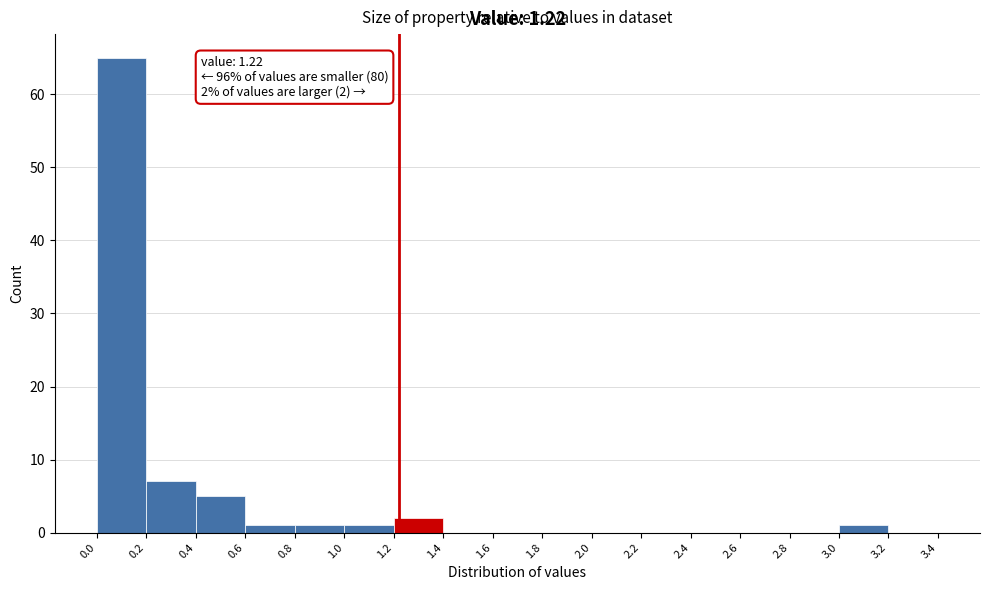

Over which range of the x-axis is the bar tallest?

0.0 to 0.2